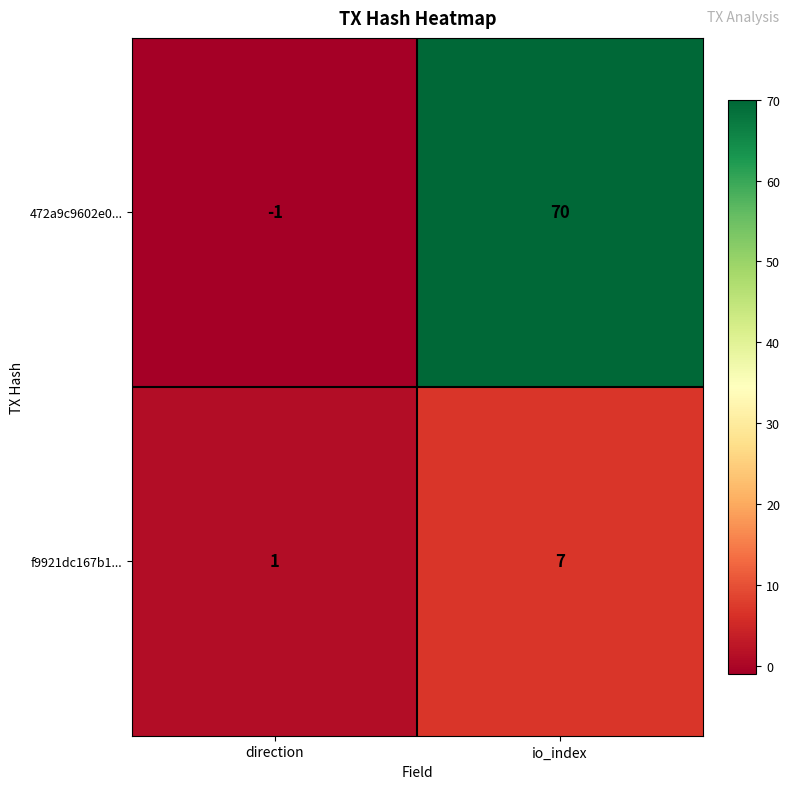

Which series changed the most between direction and io_index?

472a9c9602e0...